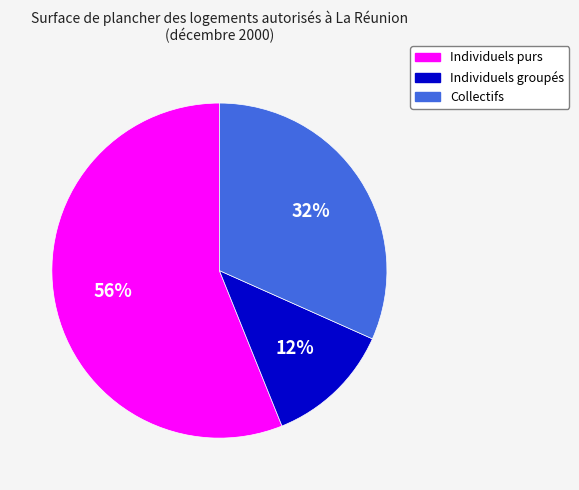

Which slice is the smallest?

Individuels groupés